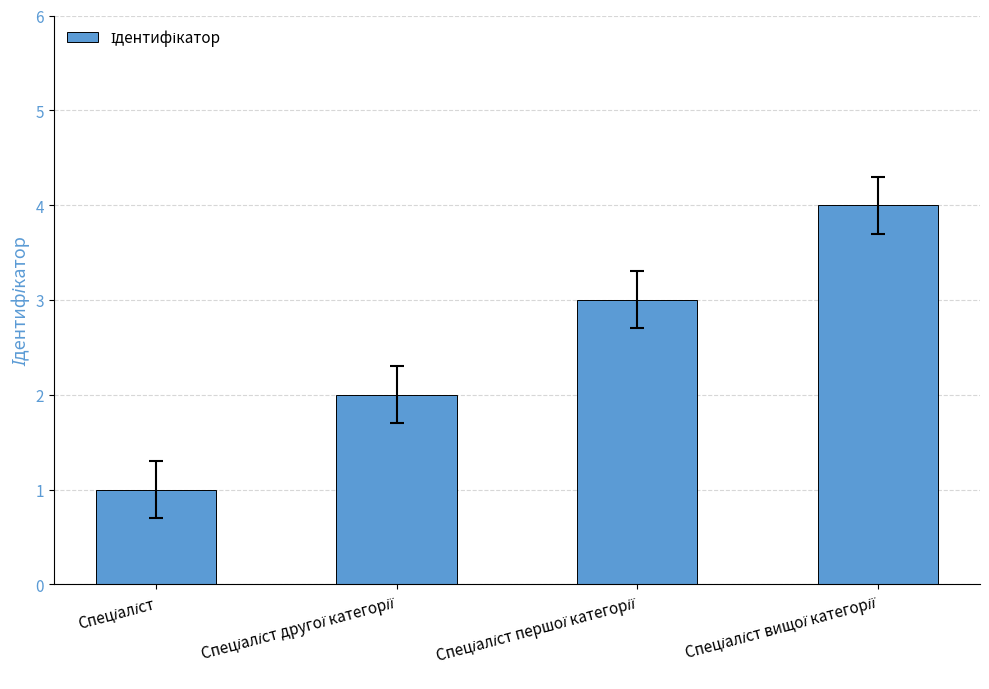

What is the sum of all values?

10